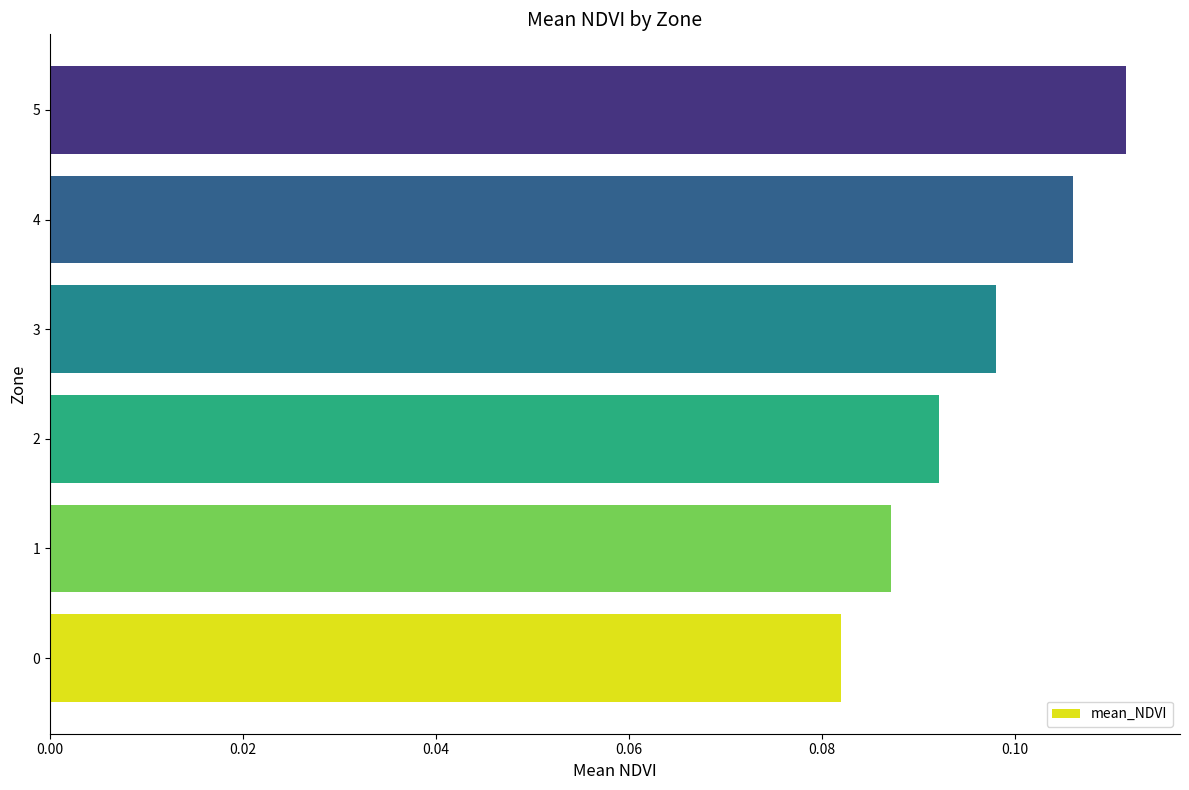

List the labels in order of value, largest first.

5, 4, 3, 2, 1, 0